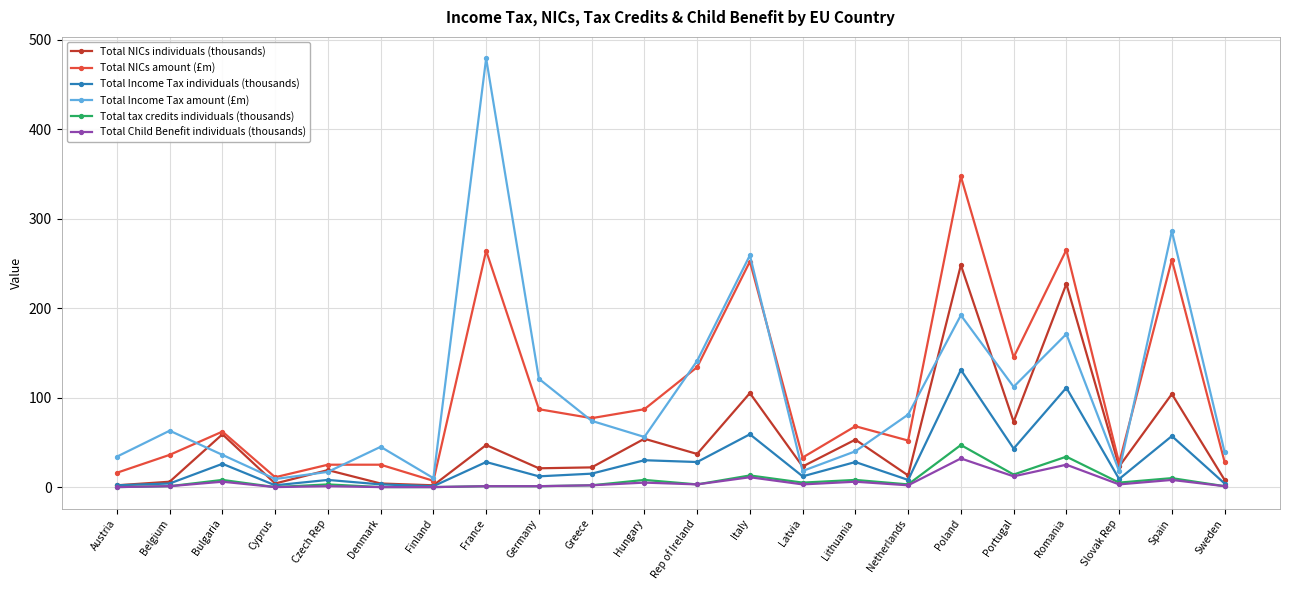

What is the value of the Total Income Tax amount (£m) point at the 17th from the left?

192